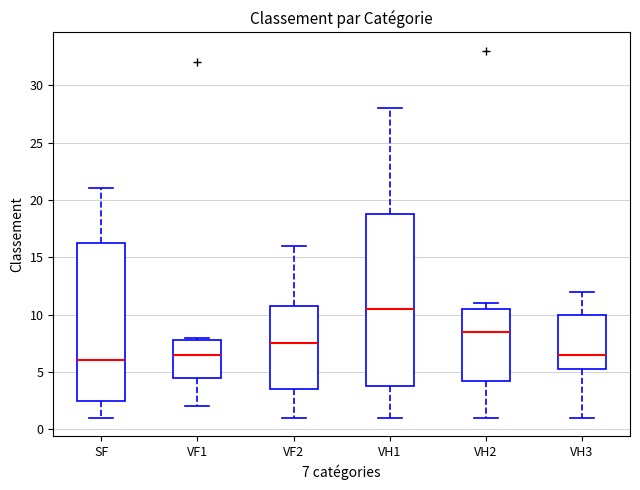

Which box's median line is the lowest?

SF